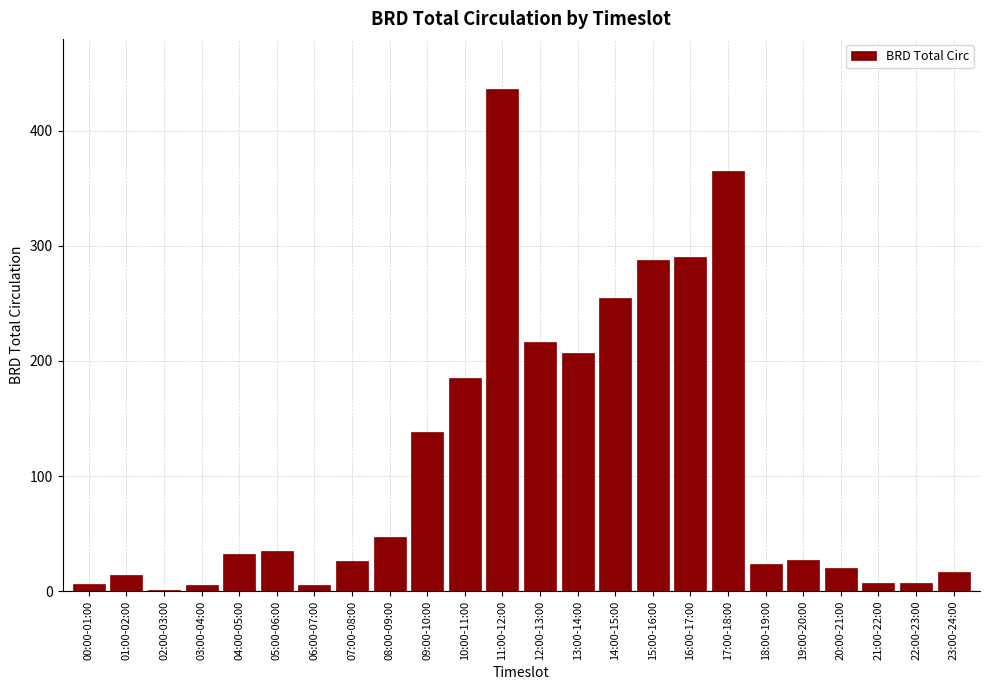

Between 15:00-16:00 and 17:00-18:00, which is larger?

17:00-18:00